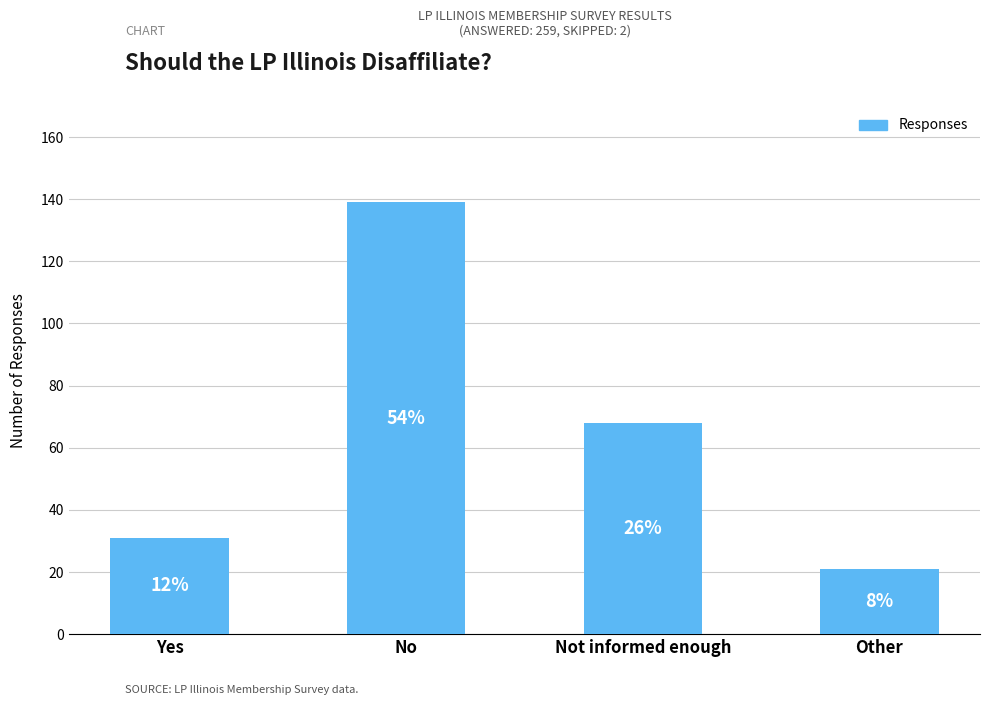

The chart shows a value of 206 at No. True or false?

False